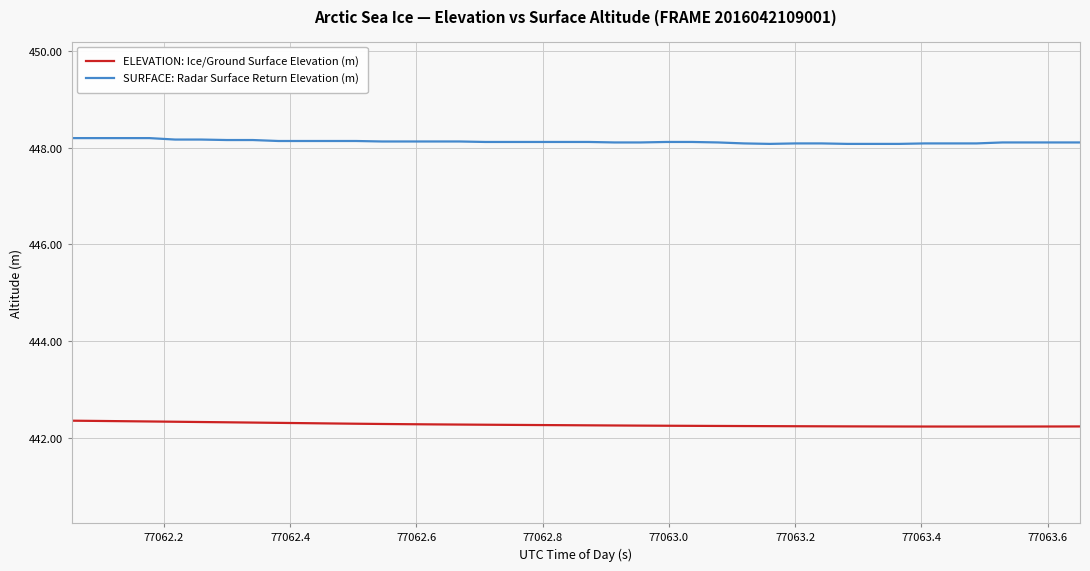

How many lines are shown in the chart?

2